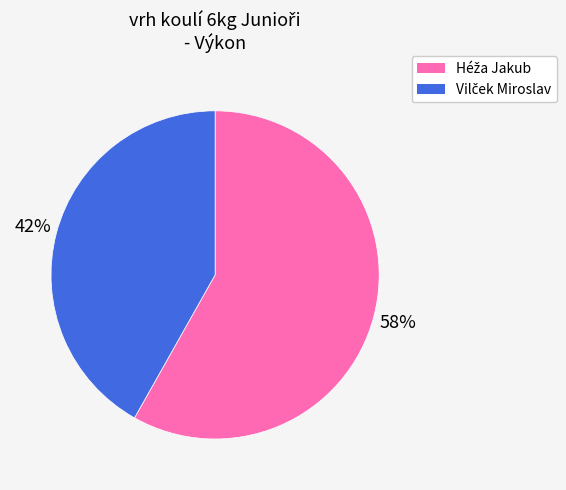

Does any single category account for the majority?

Yes